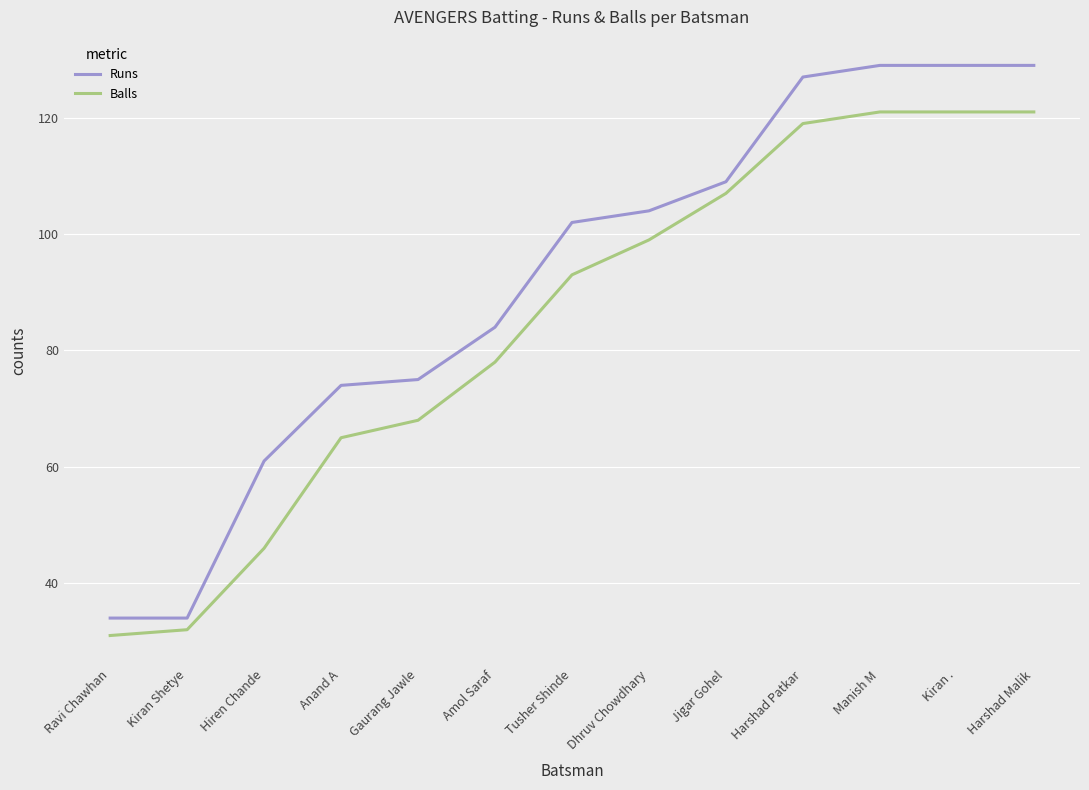

What position from the left is Manish M?

11